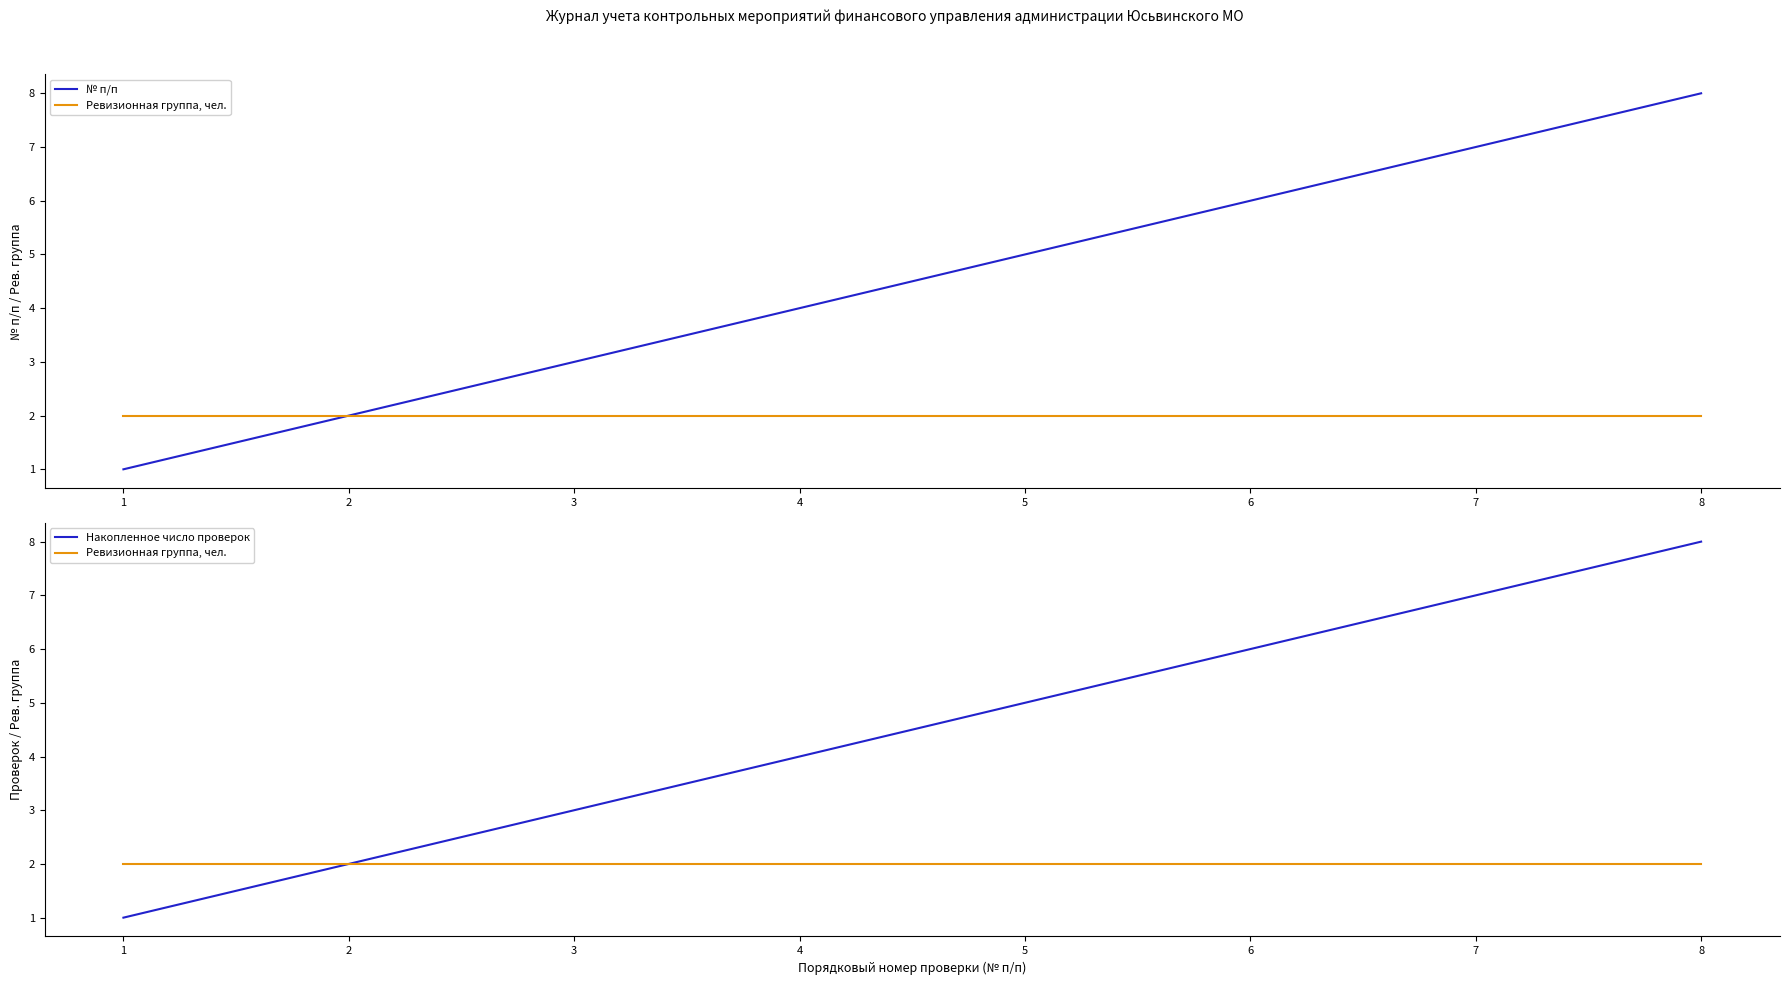

True or false: Накопленное число проверок has more than 0 interior local peaks.

False